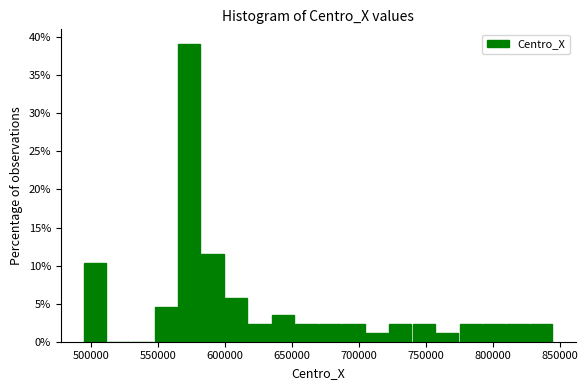

Around what value on the x-axis is the tallest bar? Give the approximate position of its centre, as read against the axis.

575000